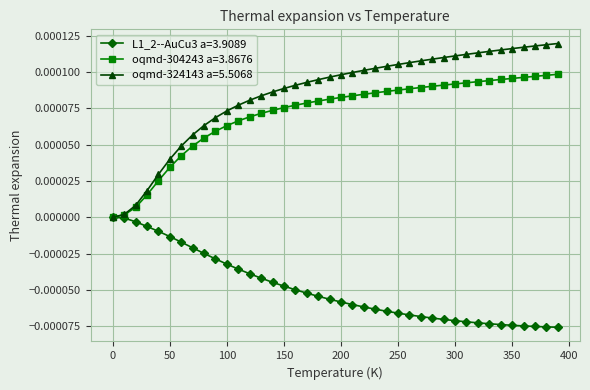

How many distinct data groups are displayed?

3